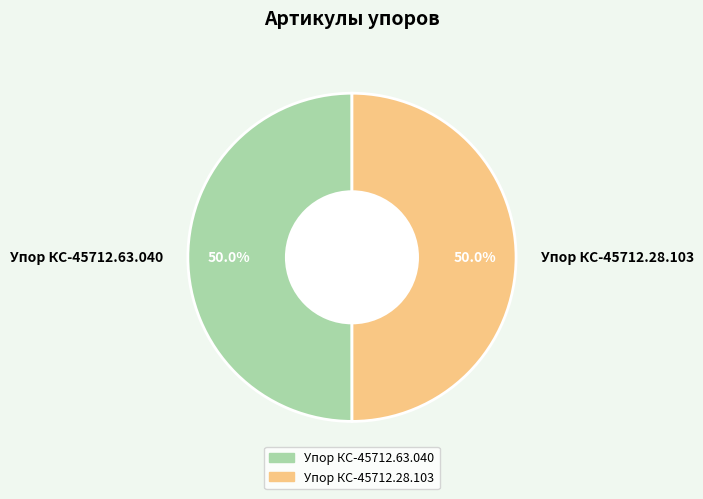

To the nearest percent, what portion does Упор КС-45712.28.103 represent?

50%